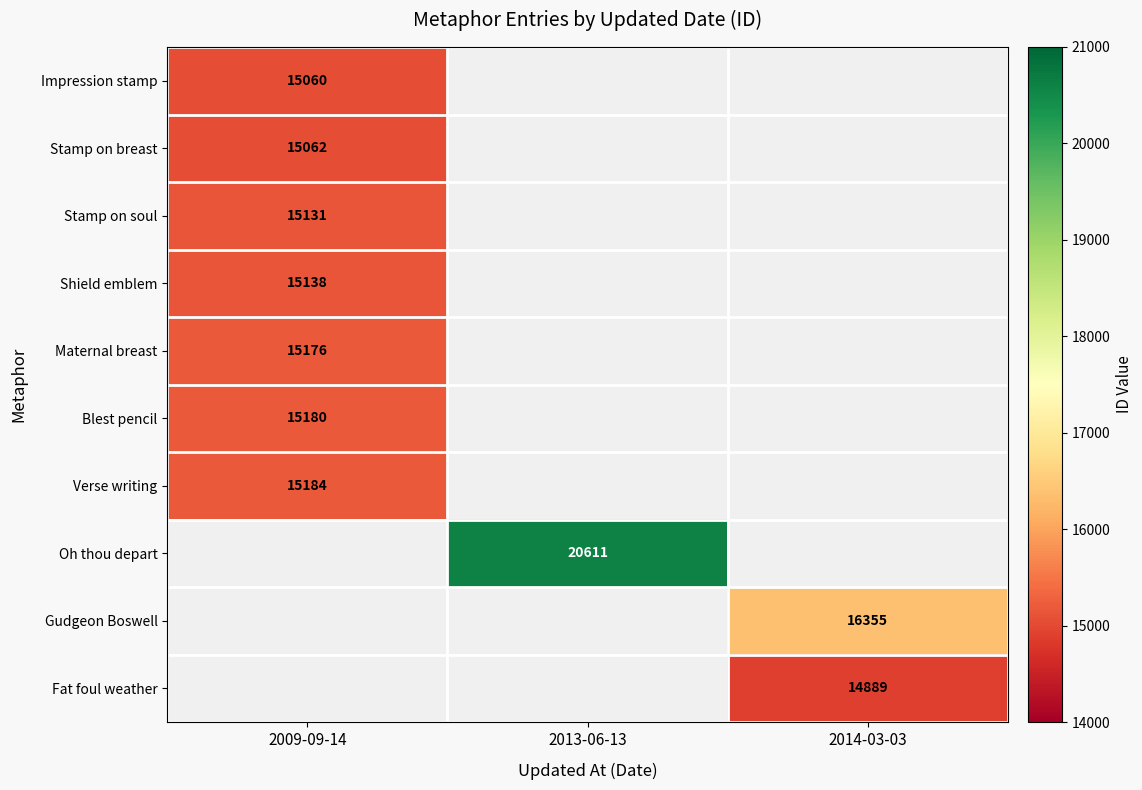

Is it true that Impression stamp equals 15060 at 2009-09-14?

True